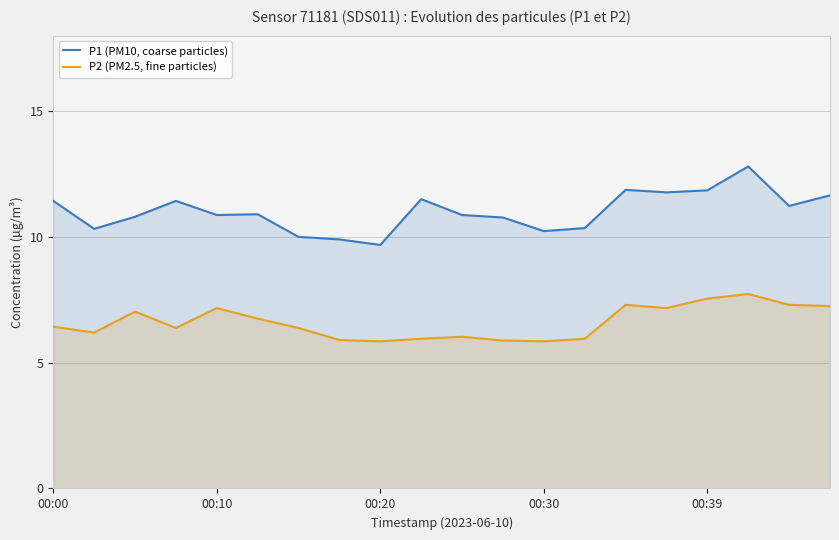

Rank the series by their maximum value, from lowest to highest.

P2 (PM2.5, fine particles), P1 (PM10, coarse particles)